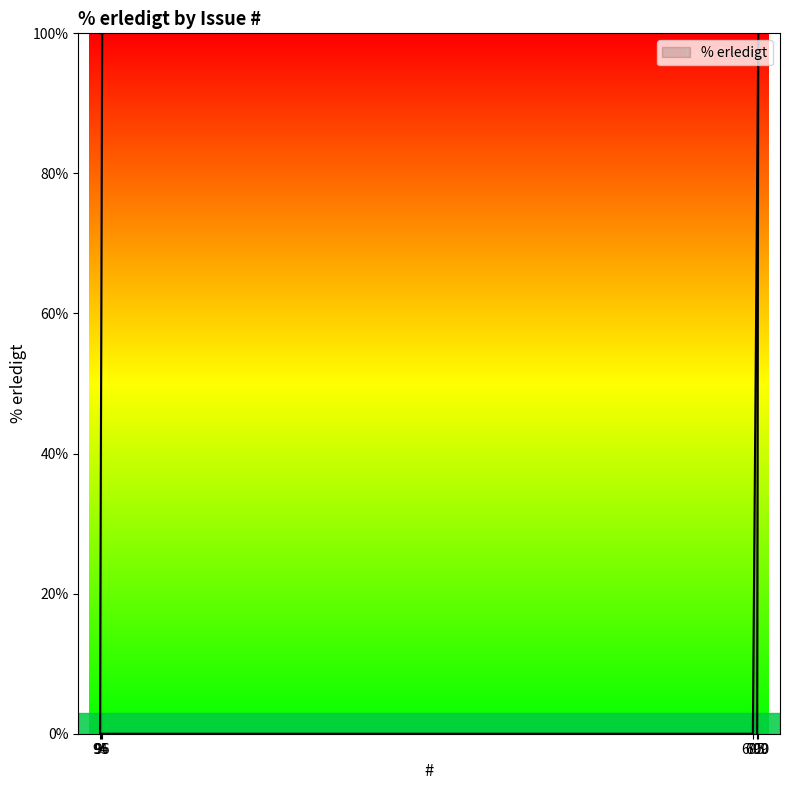

What is the maximum value shown in the chart?

100